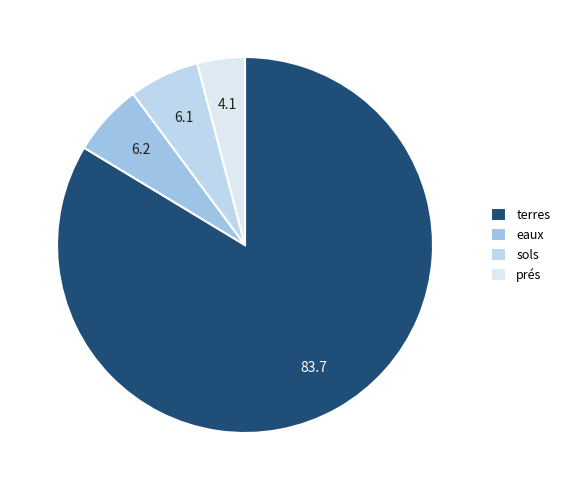

How many segments does this pie chart have?

4